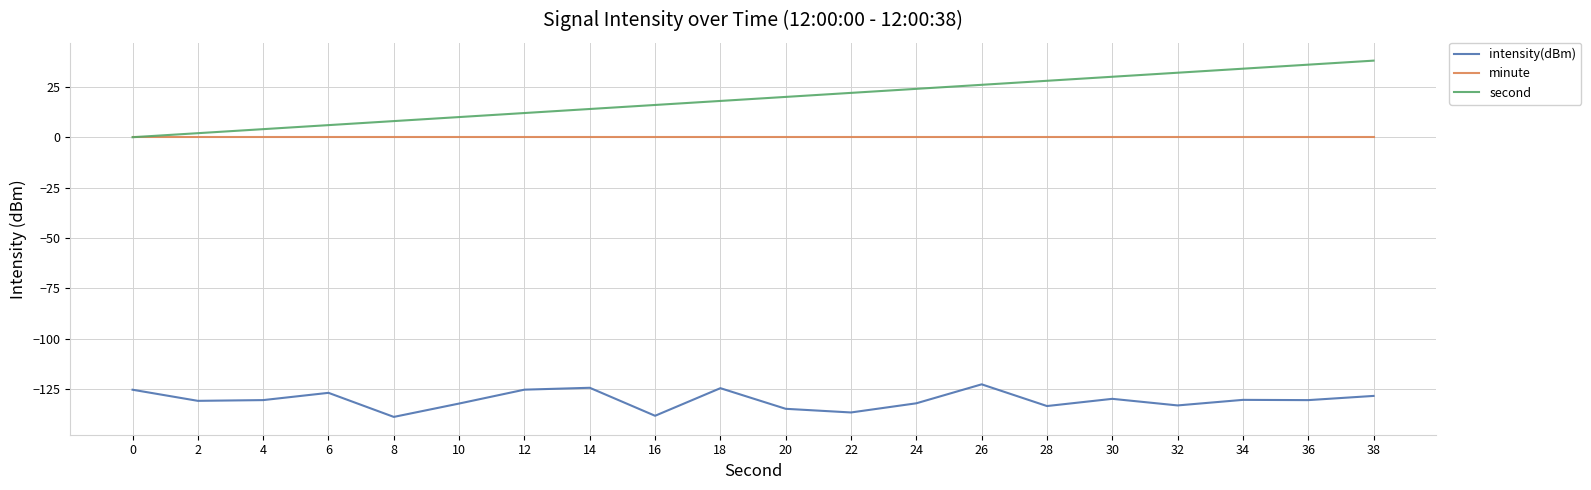

Is the value of minute at 0 greater than the value of intensity(dBm) at 38?

Yes